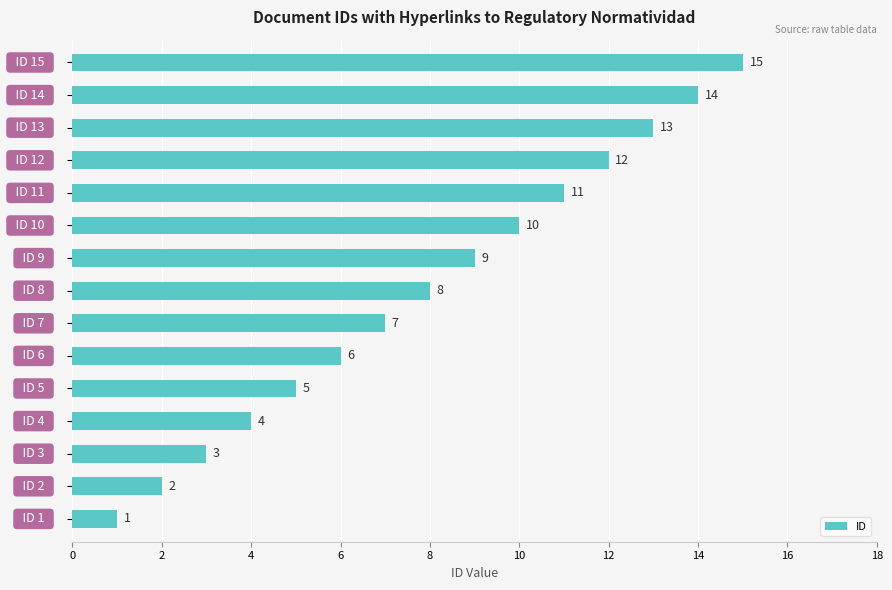

What is the maximum value shown in the chart?

15